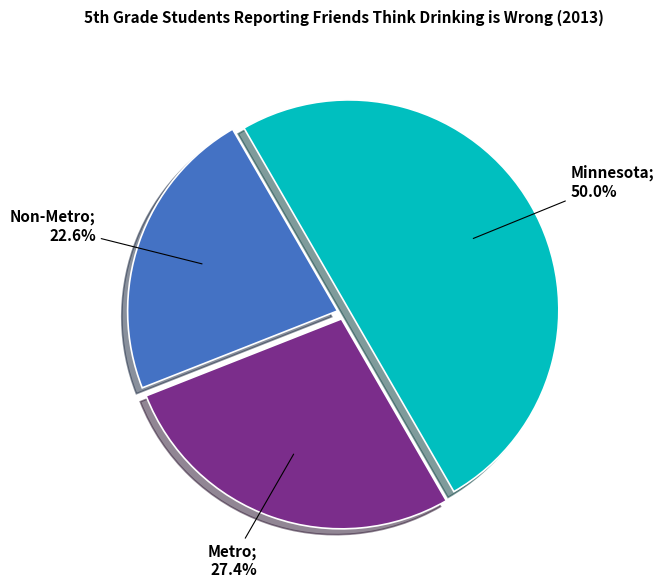

What is the smallest slice in the pie chart?

Non-Metro